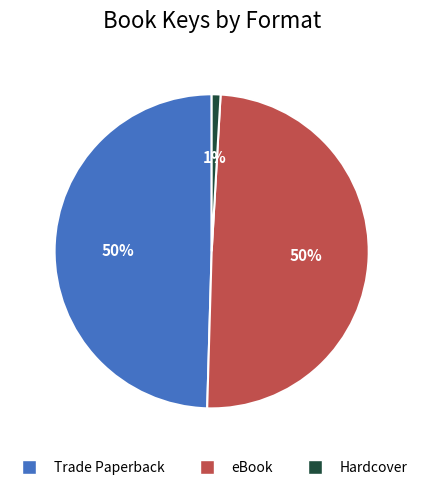

Is there a majority slice in this chart?

No